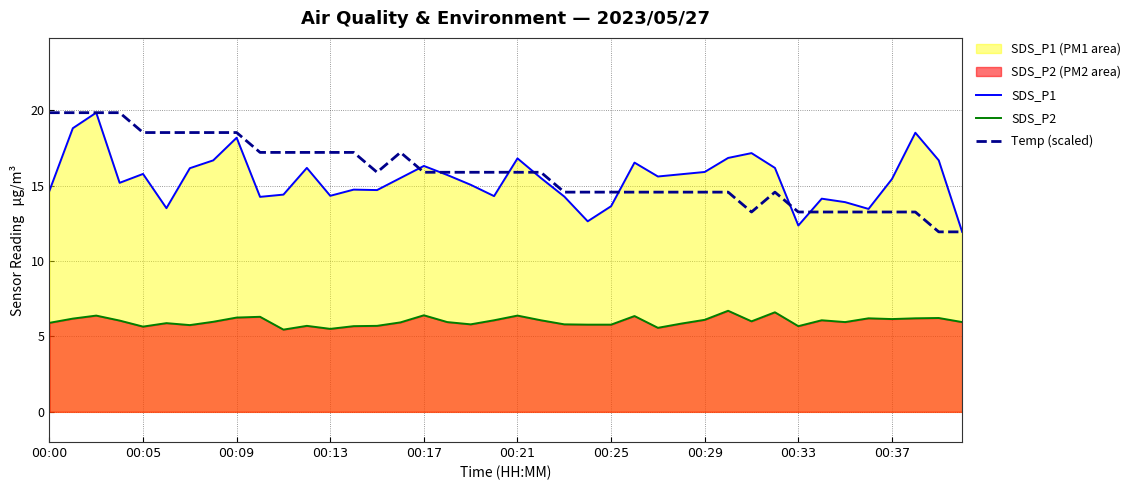

Reading right to left, list all the values displayed in this chart.

SDS_P1: 11.9	16.7	18.5	15.4	13.4	13.9	14.1	12.3	16.2	17.1	16.8	15.9	15.8	15.6	16.5	13.6	12.6	14.3	15.5	16.8	14.3	15.1	15.7	16.3	15.5	14.7	14.7	14.3	16.2	14.4	14.2	18.2	16.7	16.1	13.5	15.8	15.2	19.8	18.8	14.7
SDS_P2: 6.0	6.2	6.2	6.2	6.2	6.0	6.1	5.7	6.6	6.0	6.7	6.1	5.8	5.6	6.3	5.8	5.8	5.8	6.1	6.4	6.1	5.8	6.0	6.4	5.9	5.7	5.7	5.5	5.7	5.5	6.3	6.2	6.0	5.8	5.9	5.7	6.0	6.4	6.2	5.9
Temp (scaled): 11.9	11.9	13.2	13.2	13.2	13.2	13.2	13.2	14.6	13.2	14.6	14.6	14.6	14.6	14.6	14.6	14.6	14.6	15.9	15.9	15.9	15.9	15.9	15.9	17.2	15.9	17.2	17.2	17.2	17.2	17.2	18.5	18.5	18.5	18.5	18.5	19.8	19.8	19.8	19.8